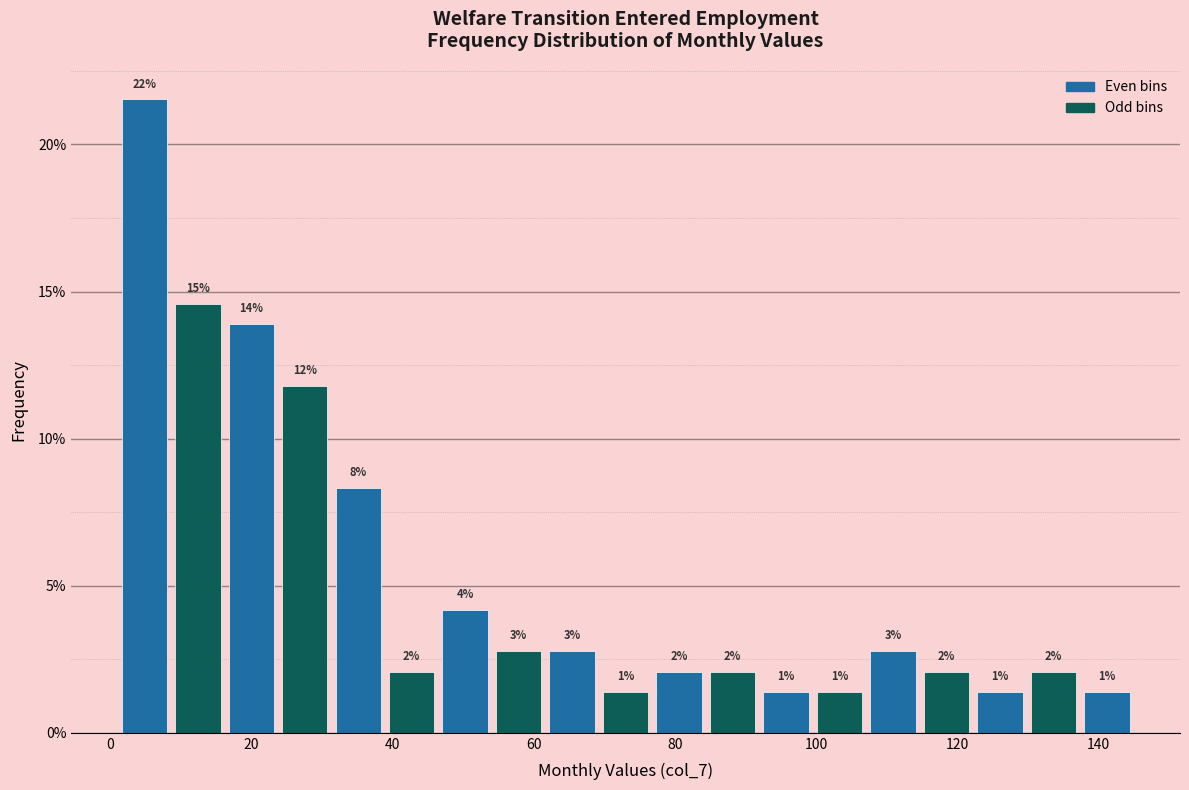

Around what value on the x-axis is the tallest bar? Give the approximate position of its centre, as read against the axis.

4